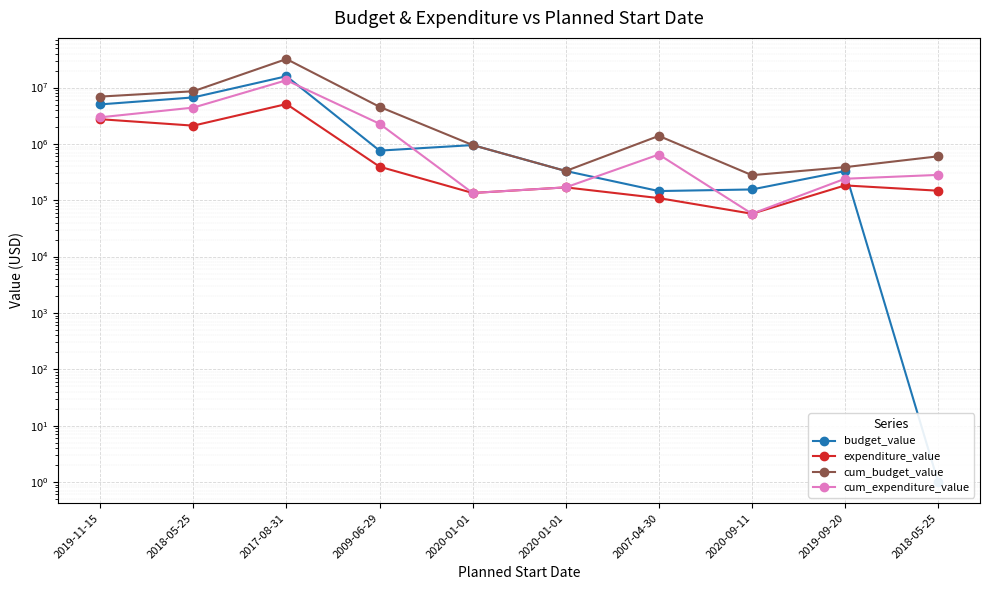

Reading left to right, list all the values displayed in this chart.

budget_value: 2019-11-15=5033070.0	2018-05-25=6691474.0	2017-08-31=15905982.0	2009-06-29=760361.0	2020-01-01=953904.0	2020-01-01=330645.0	2007-04-30=145668.0	2020-09-11=155500.0	2019-09-20=329315.0	2018-05-25=1.0
expenditure_value: 2019-11-15=2745492.6	2018-05-25=2111017.6	2017-08-31=5103067.6	2009-06-29=394695.3	2020-01-01=134643.8	2020-01-01=169338.3	2007-04-30=109230.5	2020-09-11=57634.8	2019-09-20=183387.2	2018-05-25=147771.2
cum_budget_value: 2019-11-15=6923863.0	2018-05-25=8607299.0	2017-08-31=32126437.0	2009-06-29=4554229.0	2020-01-01=953904.0	2020-01-01=330645.0	2007-04-30=1387751.0	2020-09-11=278799.0	2019-09-20=386839.0	2018-05-25=602511.0
cum_expenditure_value: 2019-11-15=2967423.0	2018-05-25=4414785.0	2017-08-31=13509608.0	2009-06-29=2280050.0	2020-01-01=134644.0	2020-01-01=169338.0	2007-04-30=648467.0	2020-09-11=57635.0	2019-09-20=240911.0	2018-05-25=281879.0